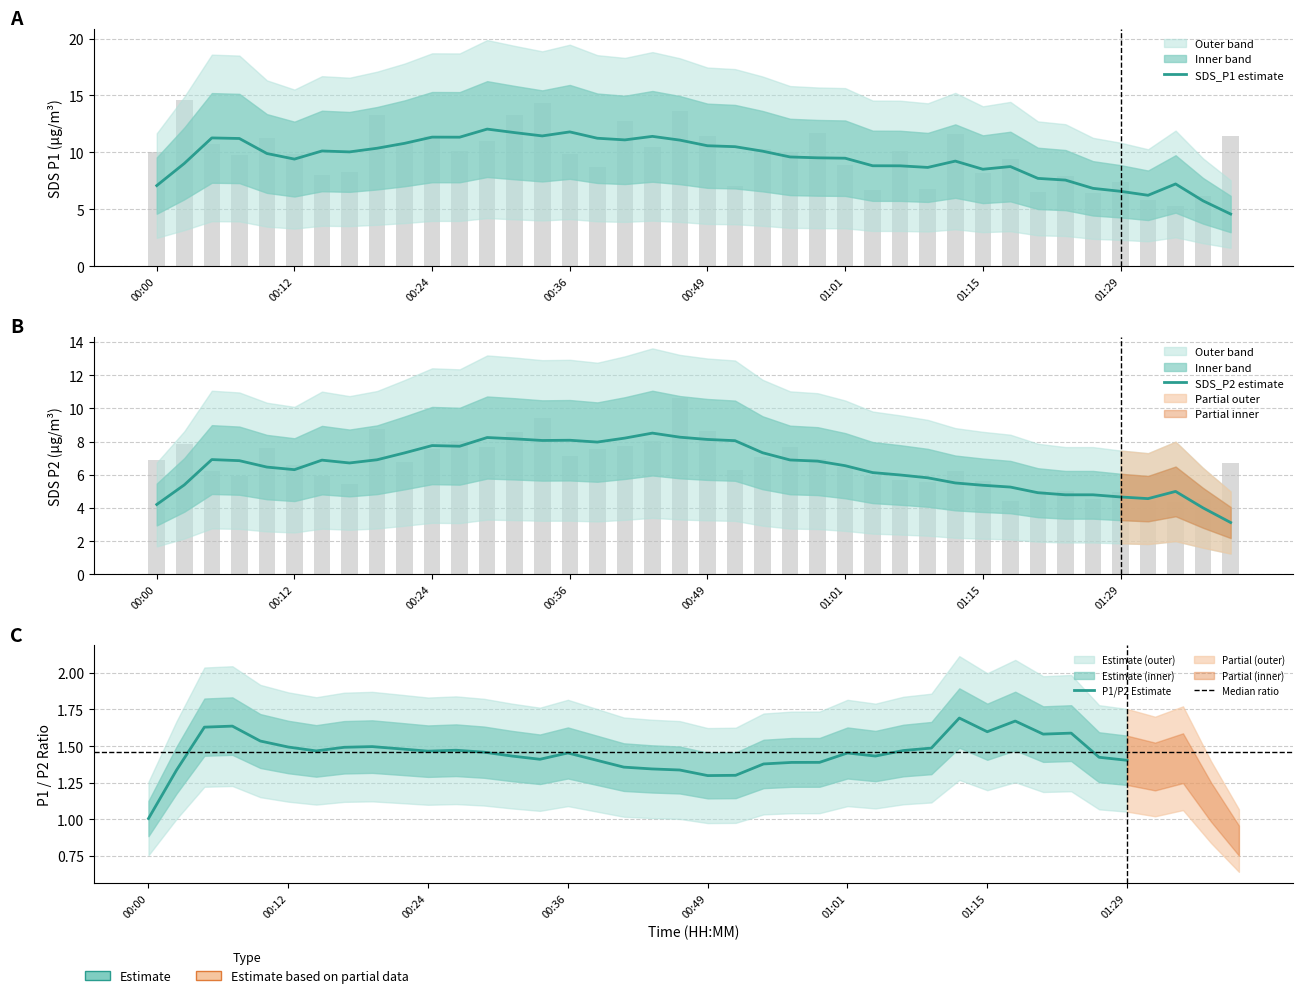

What position from the right is 00:46?

21